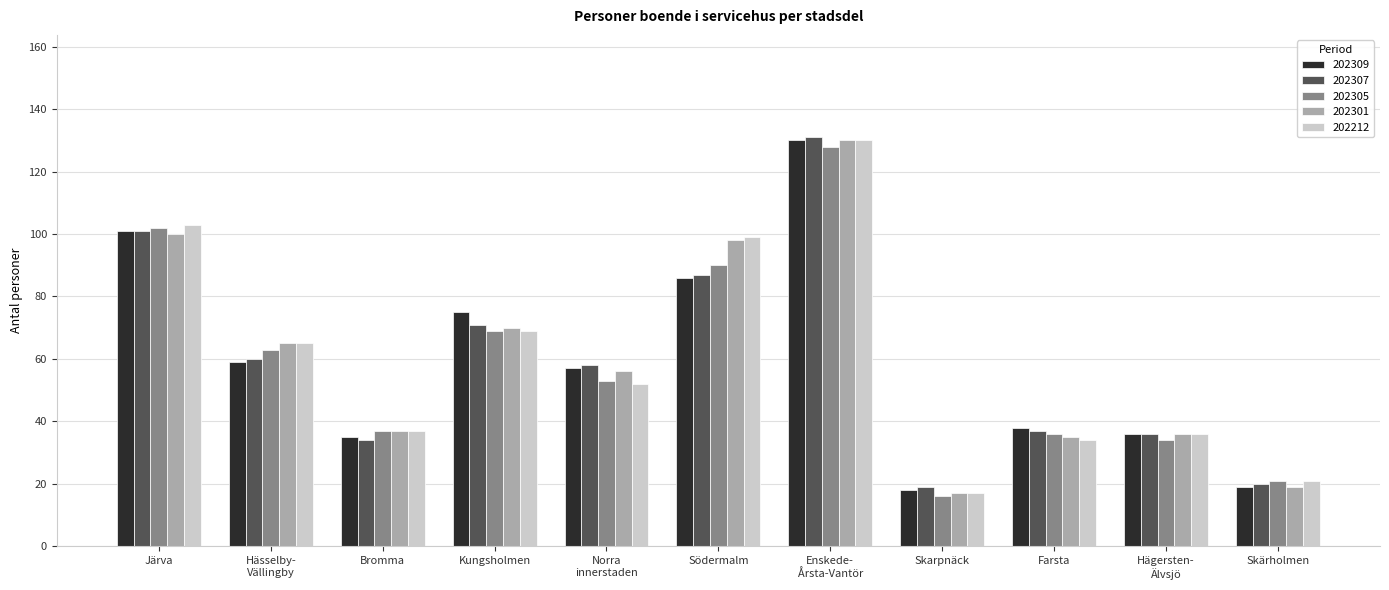

What is the value of the 202301 bar at the 8th from the left?

17